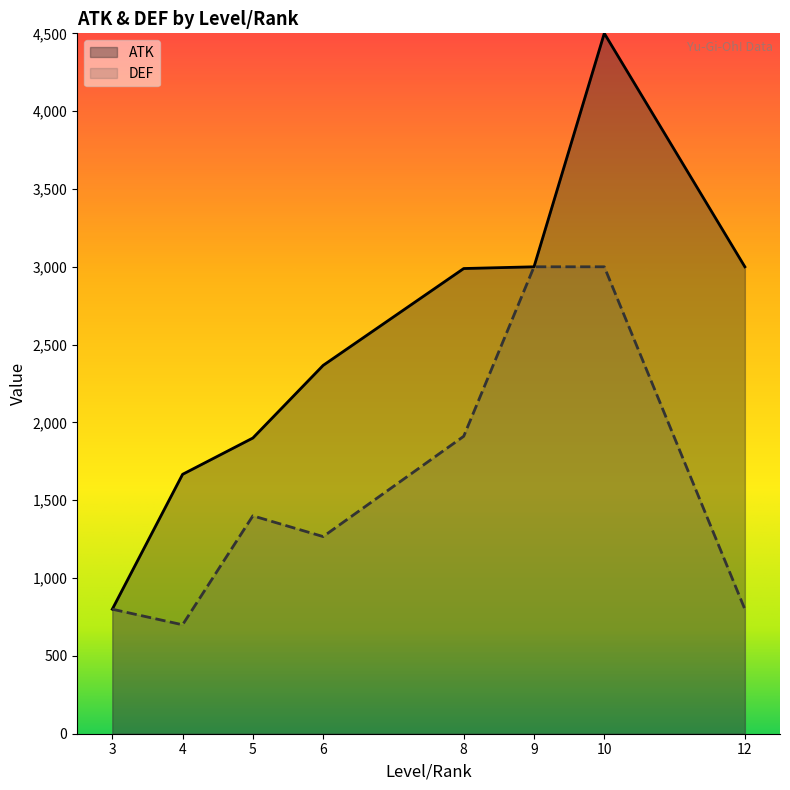

Does the chart have visible grid lines?

No